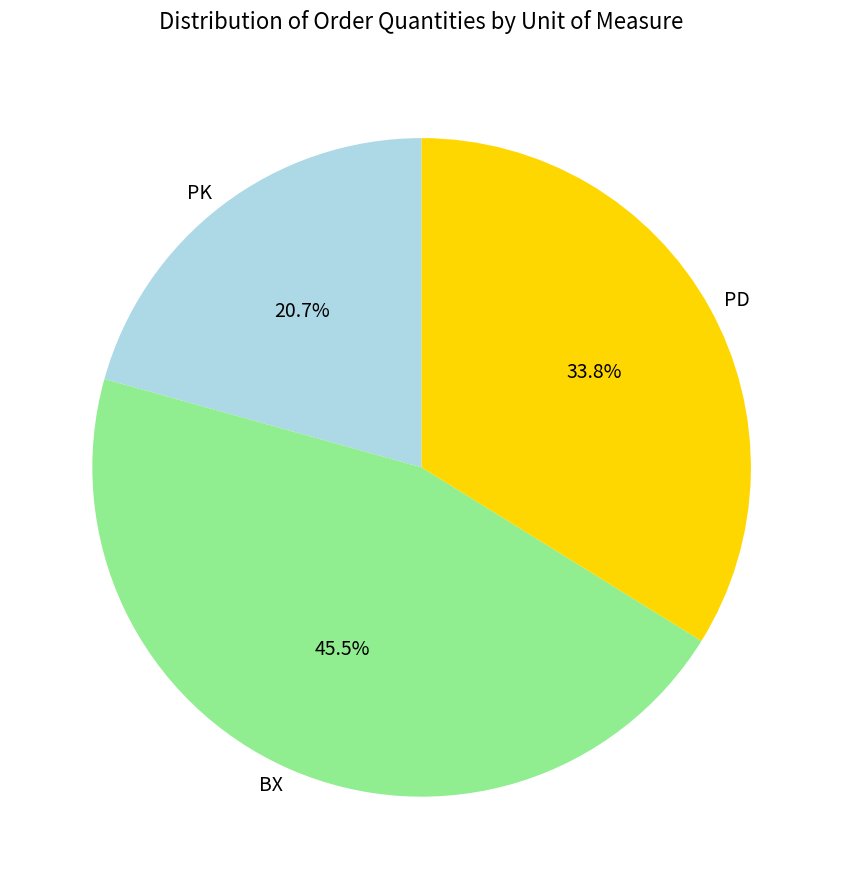

Count the number of slices in the pie.

3